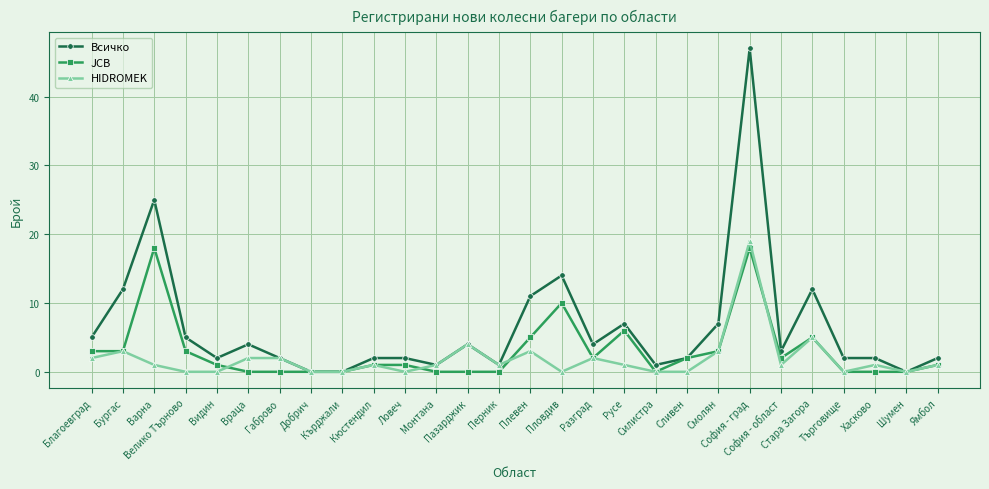

What is the sum of all JCB values?

84